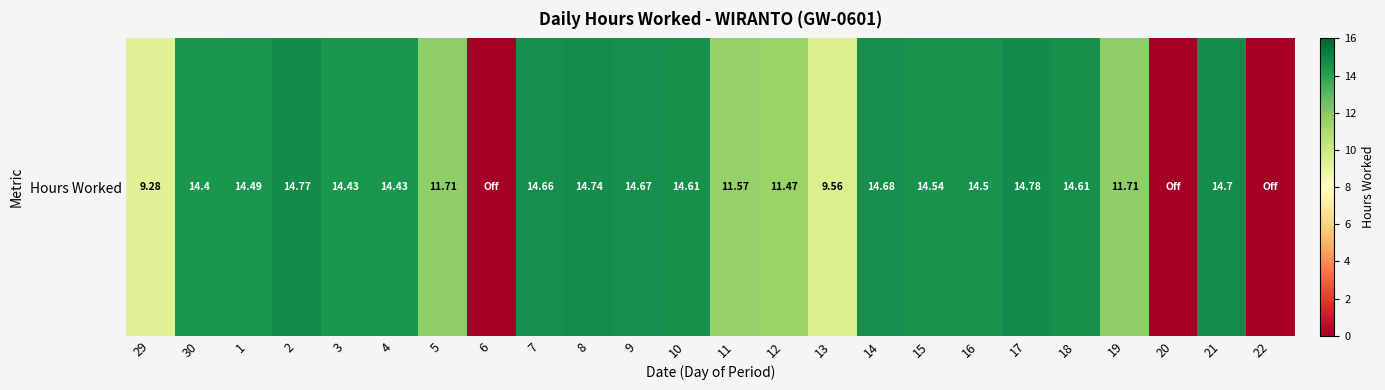

True or false: the data shows 22.9 at 10.

False